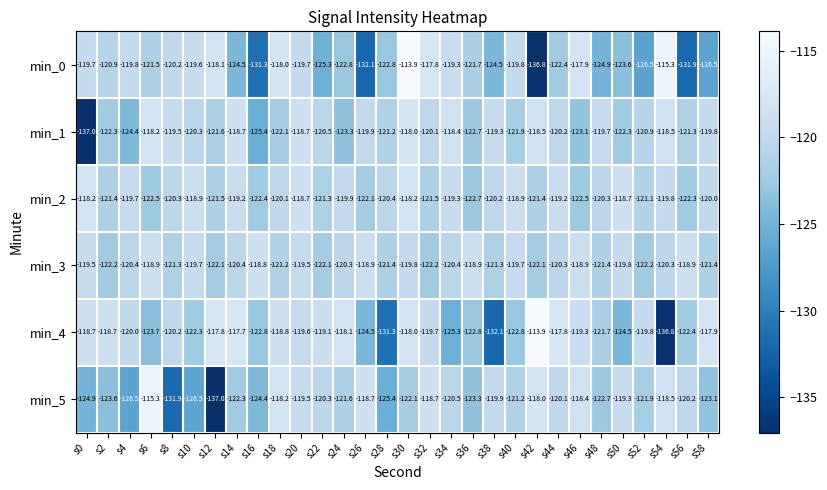

Between s28 and s30, which series saw the biggest shift?

min_4